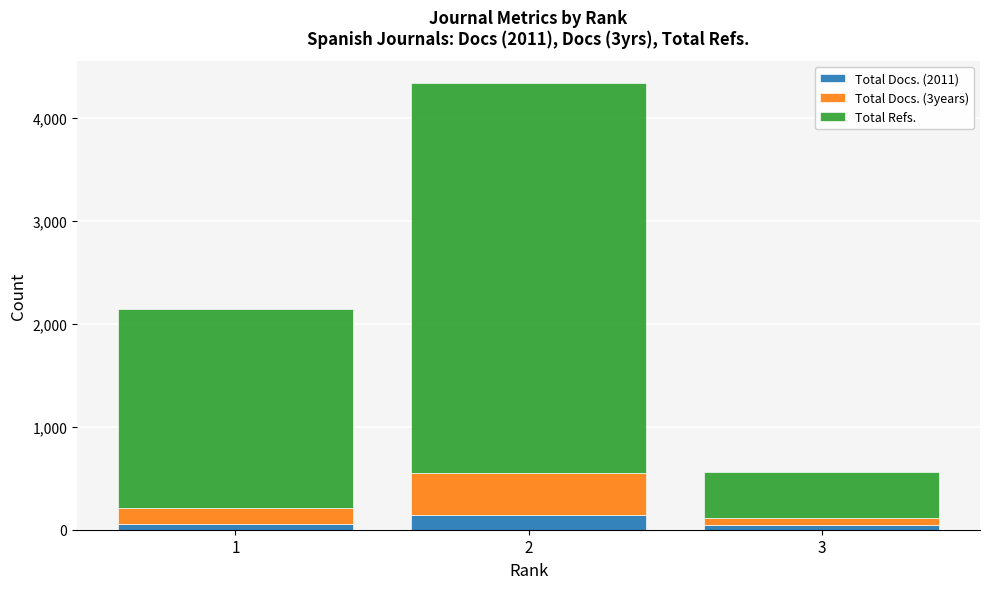

The value of Total Docs. (2011) at 2 is 141. True or false?

True